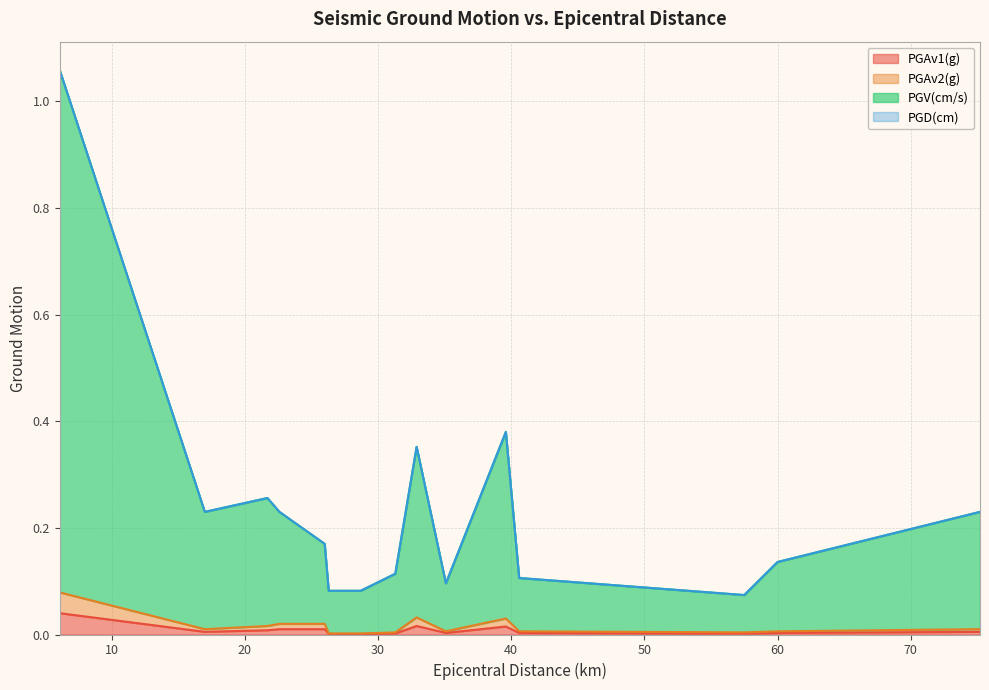

True or false: PGV(cm/s) and PGAv2(g) intersect in this chart.

False